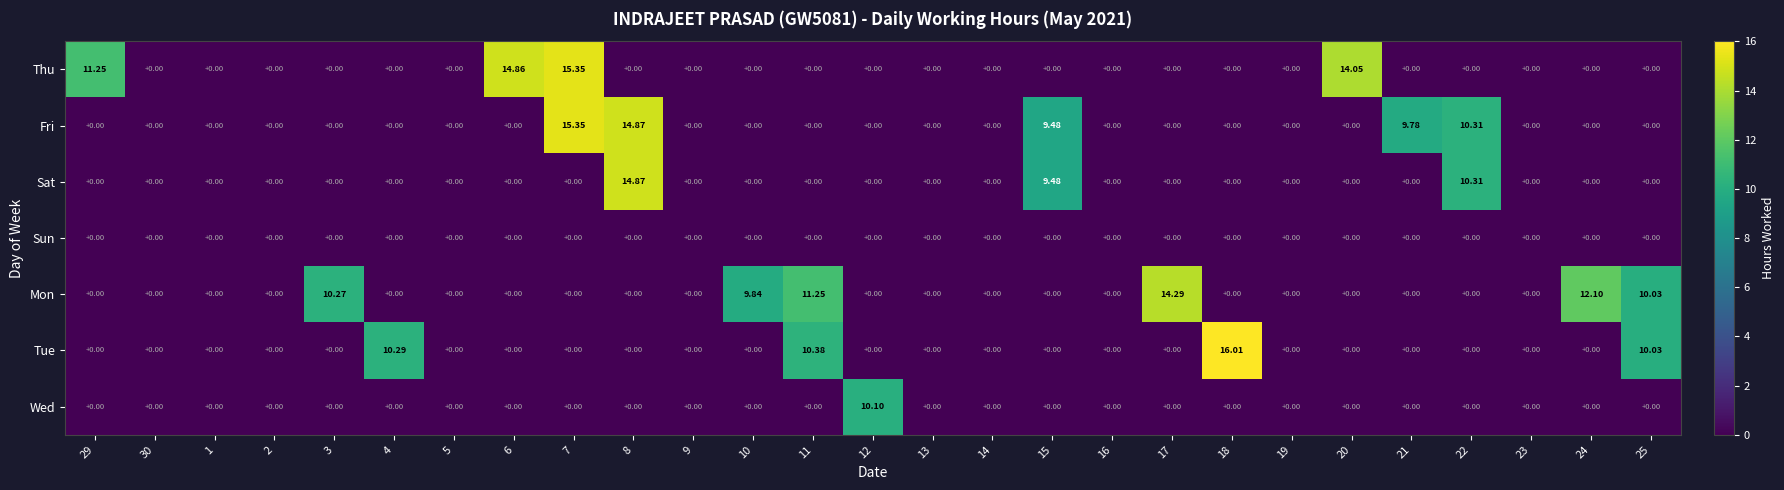

Between 3 and 16, which series saw the biggest shift?

Mon